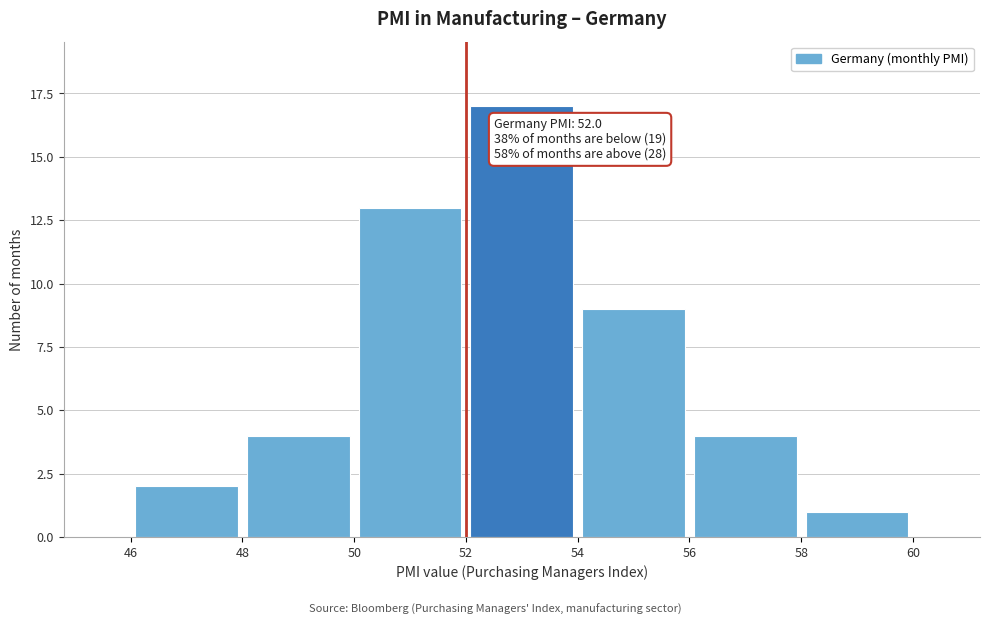

Which range on the x-axis has the tallest bar?

52 to 54